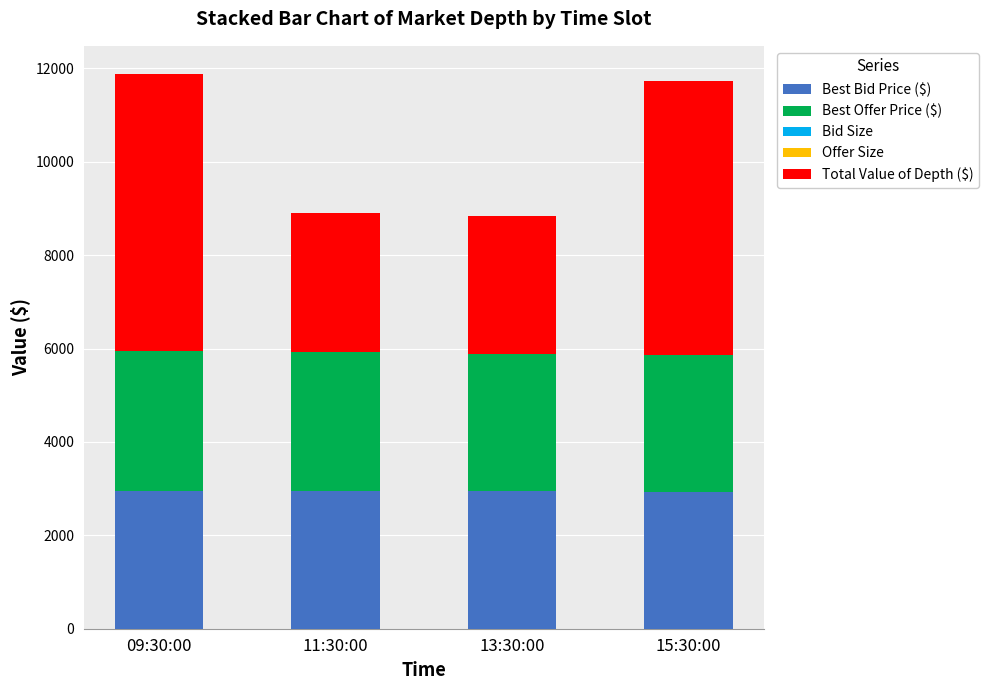

Is it true that Best Bid Price ($) equals 2004.2 at 11:30:00?

False